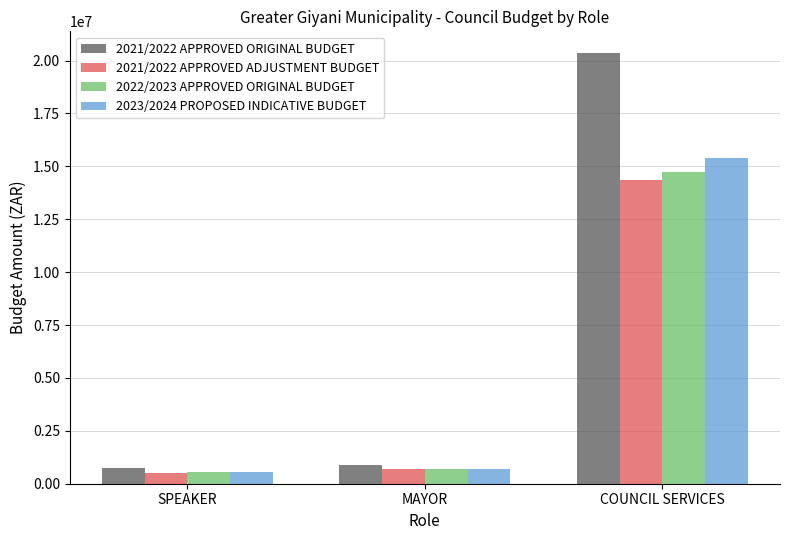

What is the total value across all series at COUNCIL SERVICES?

64834064.9